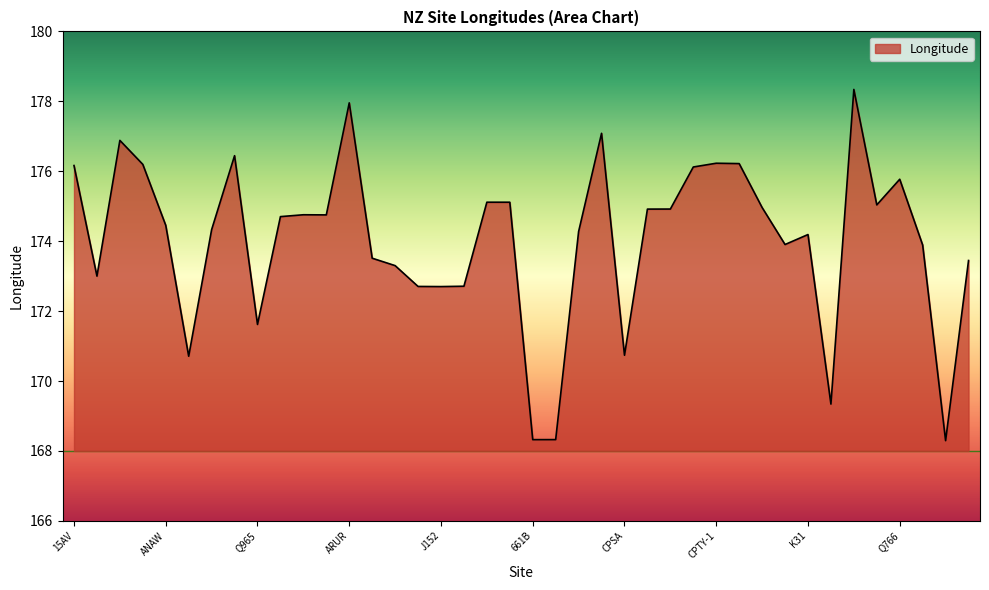

What is the smallest value displayed?

168.3